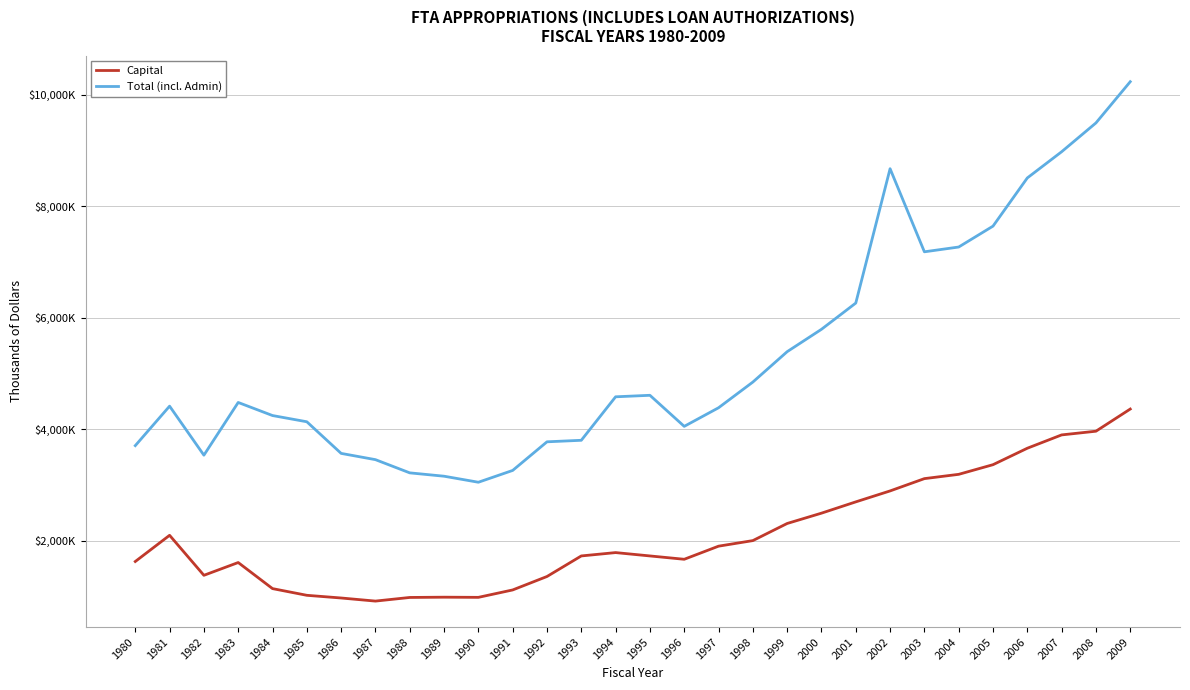

The Total (incl. Admin) series shows 9453412 at 2004. True or false?

False